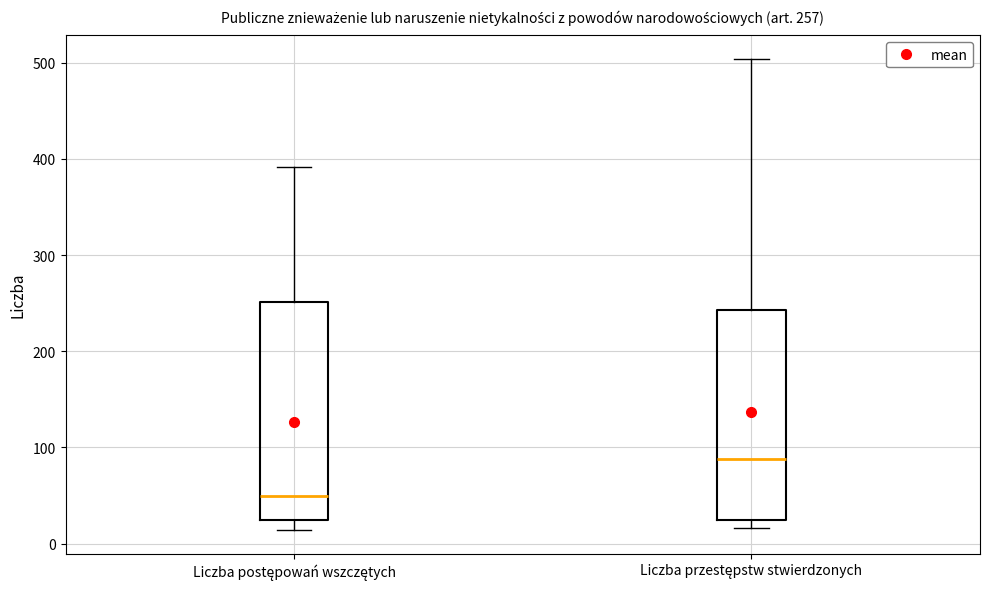

Which box has the highest median line?

Liczba przestępstw stwierdzonych